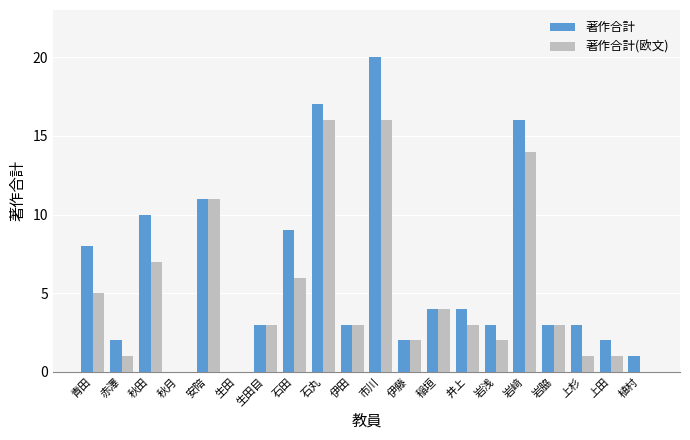

The value of 著作合計(欧文) at 市川 is 16. True or false?

True